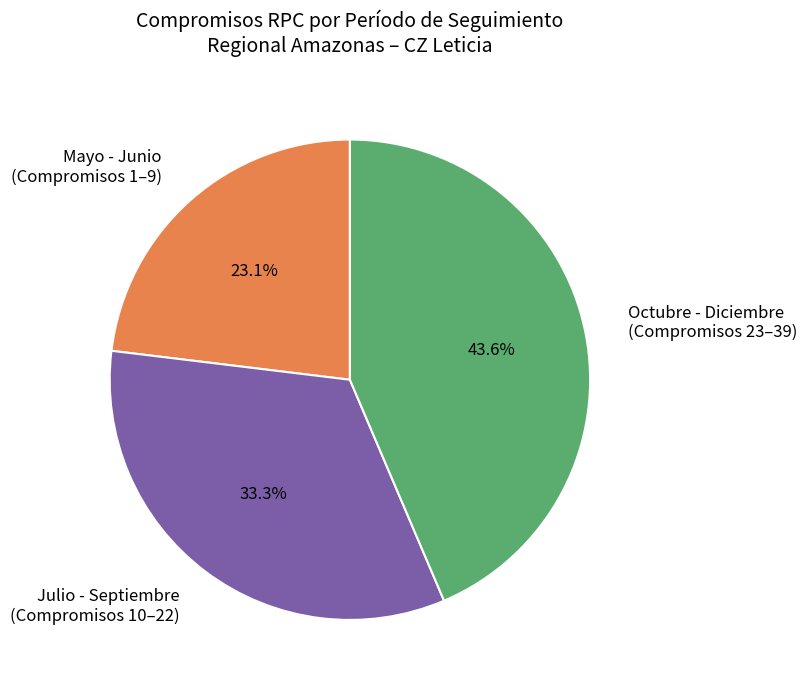

Which slice is the smallest?

Mayo - Junio (Compromisos 1–9)